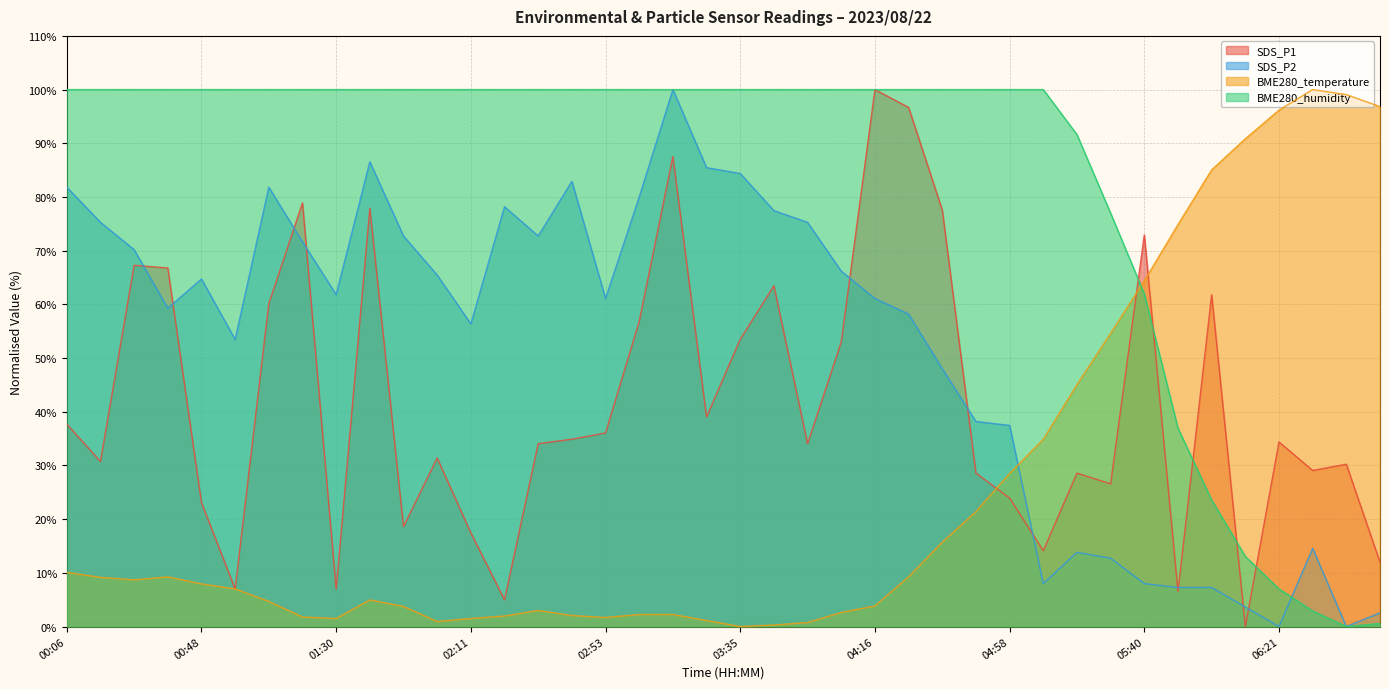

How many interior local peaks does the SDS_P2 series have?

8